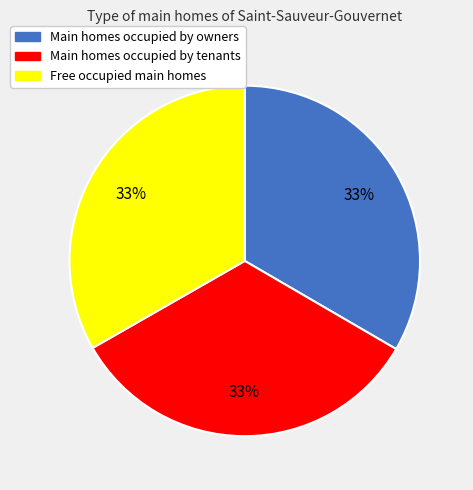

Does any single category account for the majority?

No